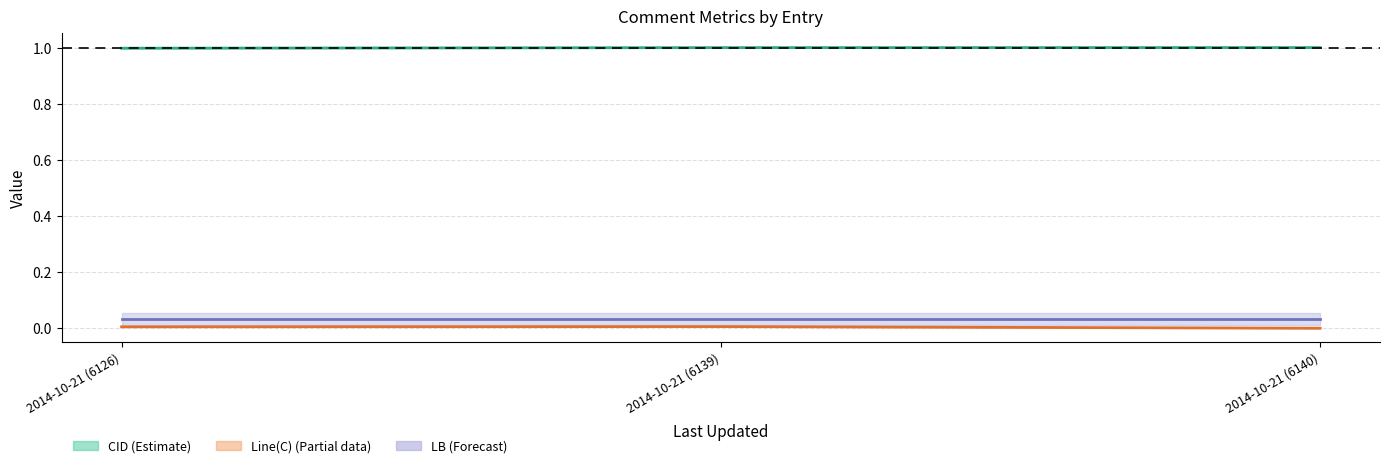

At 2014-10-21 (6140), list the series in order from largest to smallest.

CID, LB, Line(C)